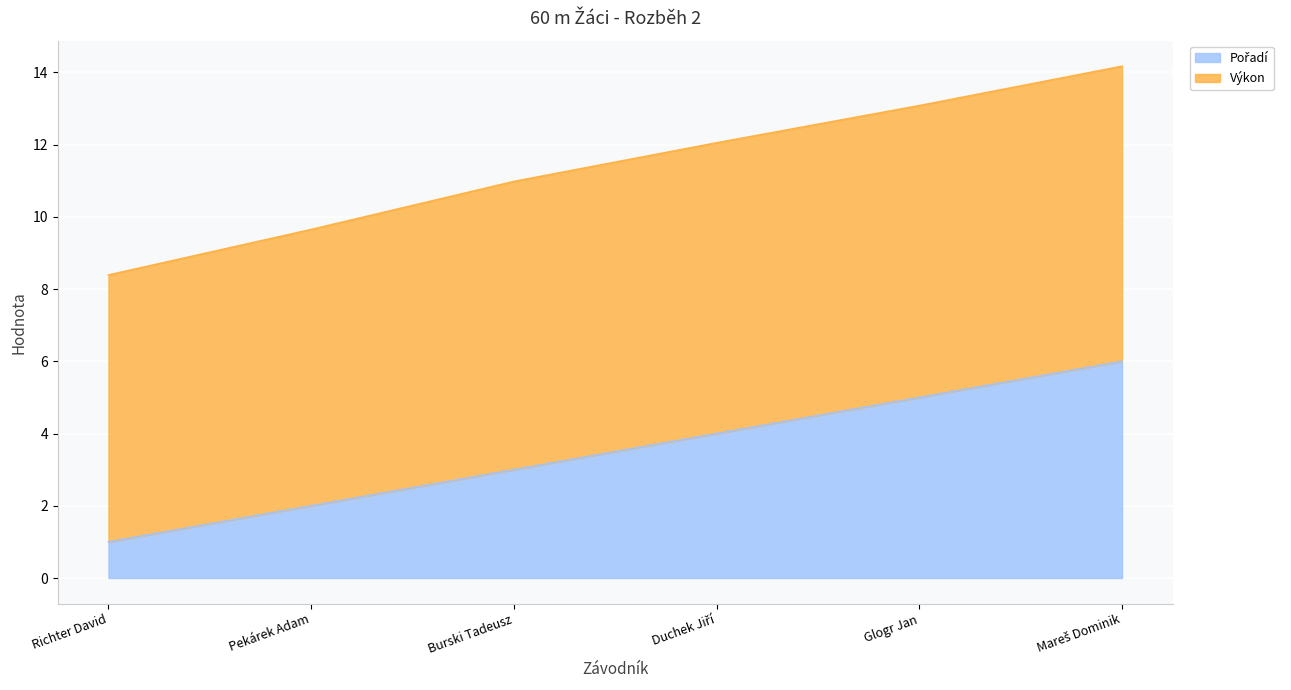

What is the change in value from Duchek Jiří to Mareš Dominik?

+2